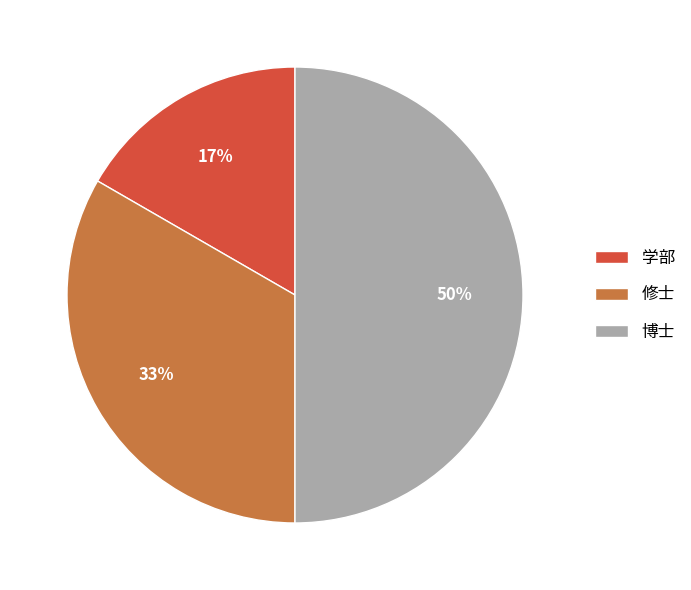

To the nearest percent, what is the difference between the largest and smallest slice percentages?

33%